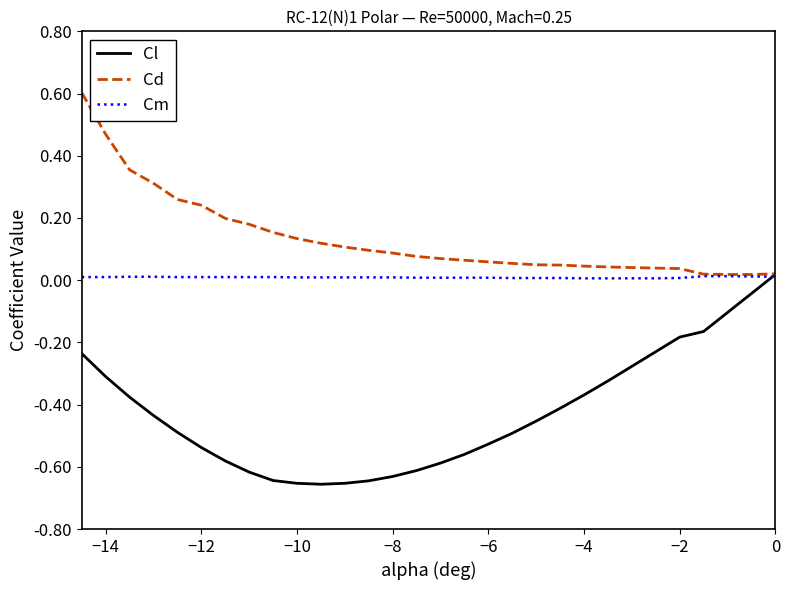

Which series has the largest total across all categories?

Cd